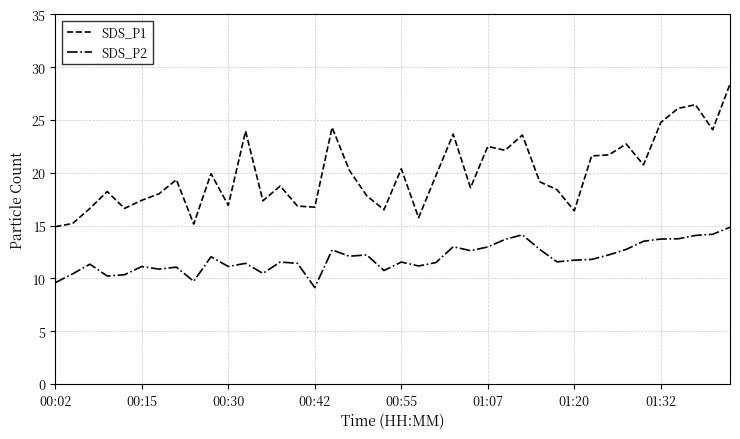

What is the minimum value shown in the chart?

9.1